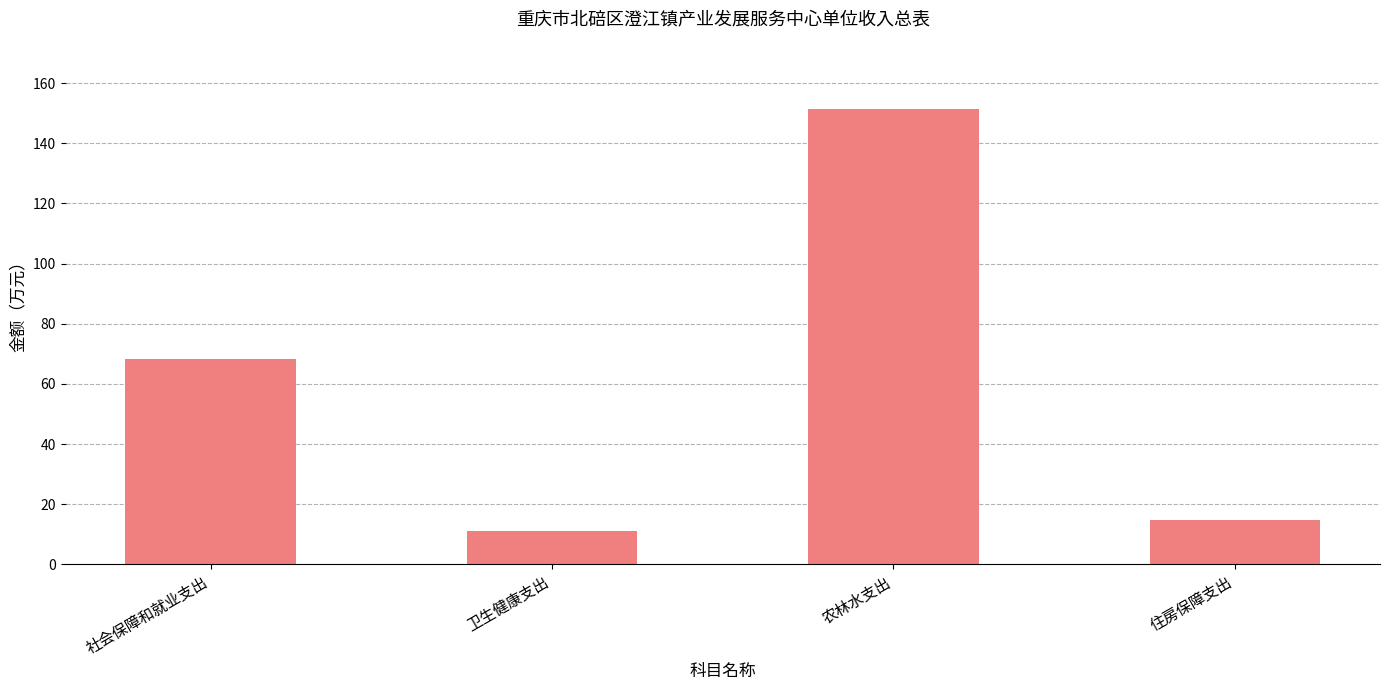

What is the change in value from 卫生健康支出 to 农林水支出?

+140.2